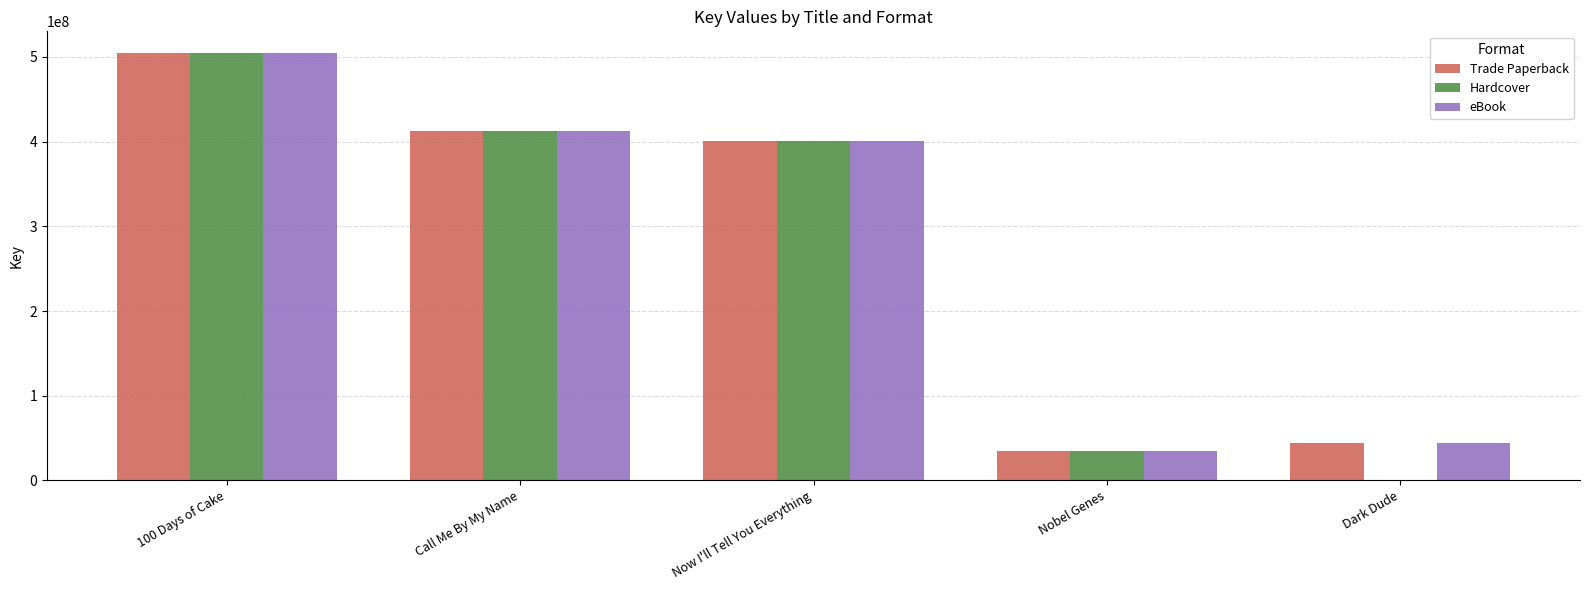

What is the sum of all Trade Paperback values?

1396563323